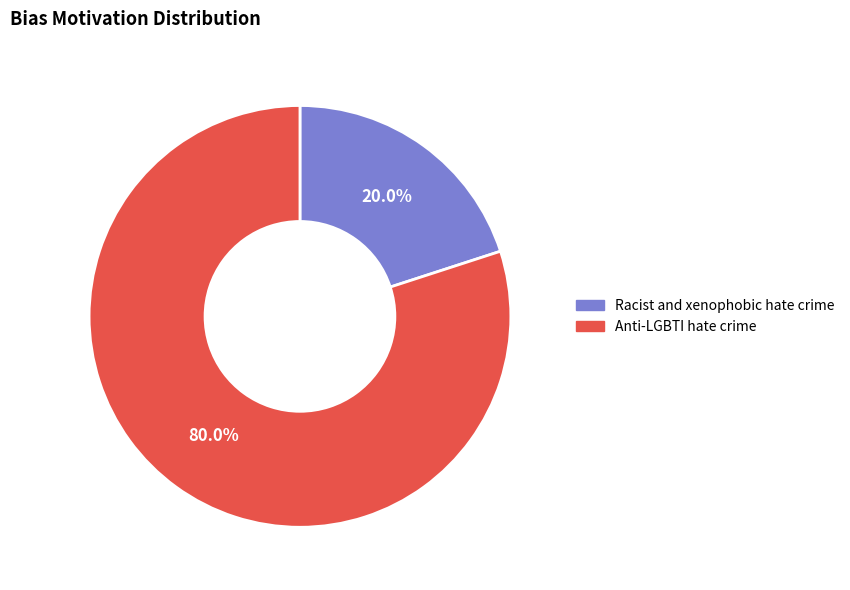

Does Racist and xenophobic hate crime account for over 50% of the chart?

No